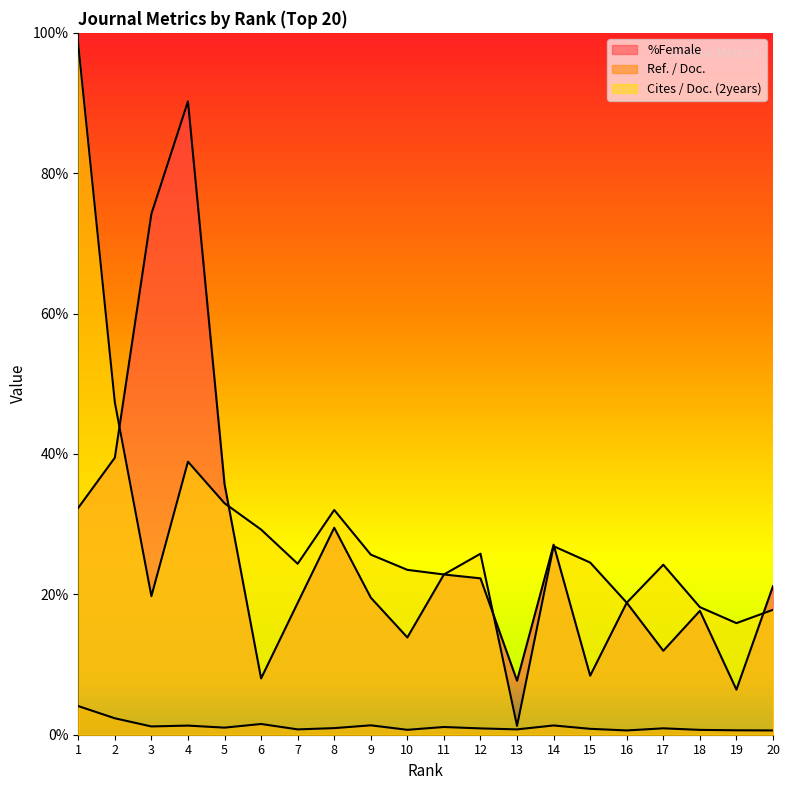

The value of %Female at 13 is 5.2. True or false?

False